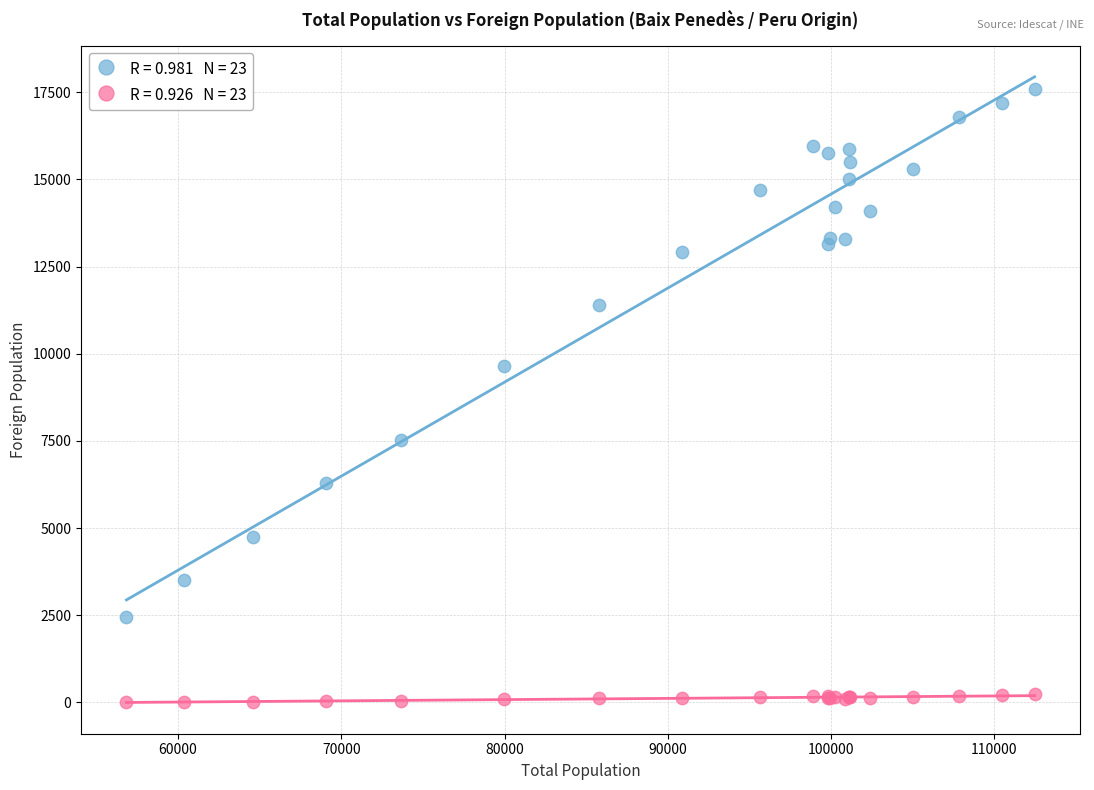

Across all series, what Y value is closest to 8796?

9654